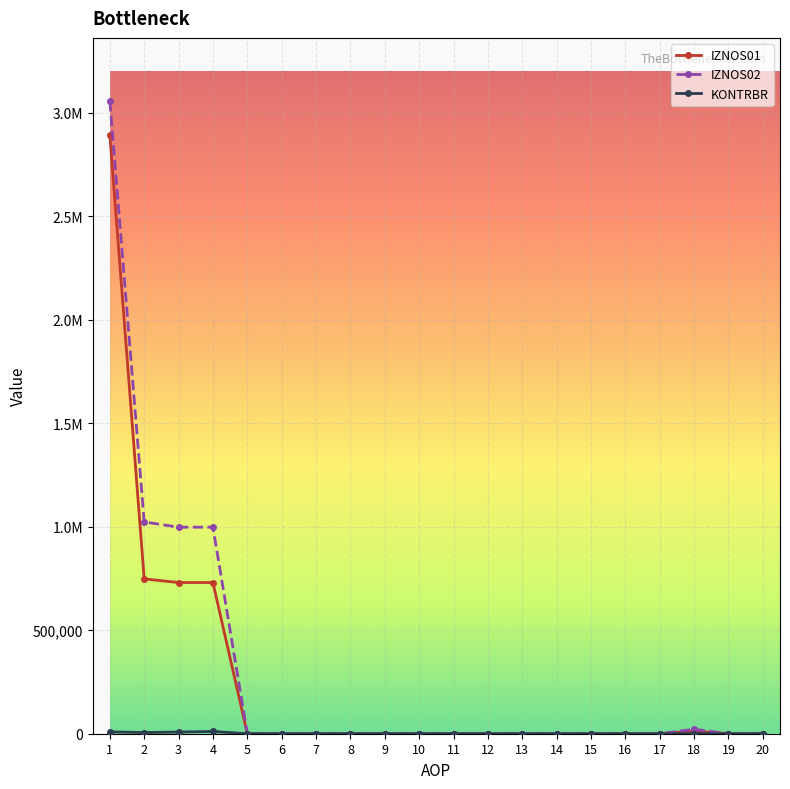

Does the chart have visible grid lines?

Yes